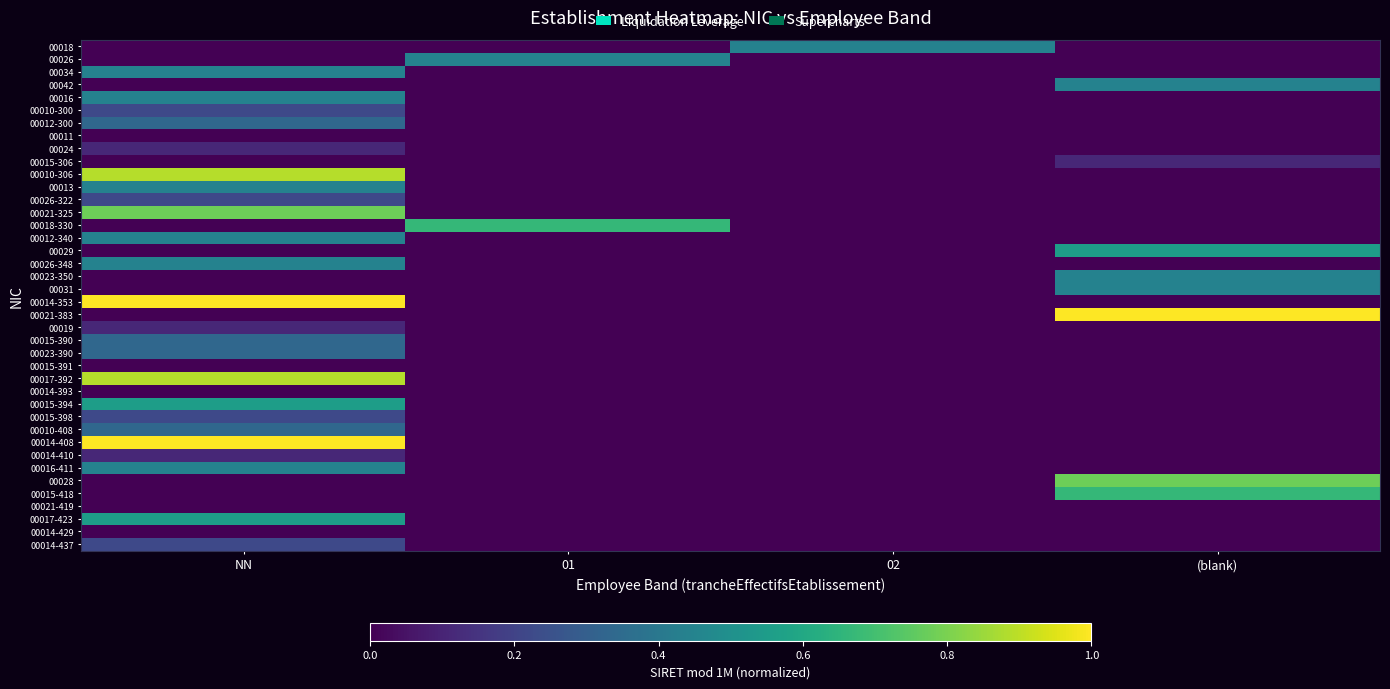

Rank the series at NN from lowest to highest value.

00018, 00026, 00042, 00015-306, 00018-330, 00029, 00023-350, 00031, 00021-383, 00014-393, 00028, 00015-418, 00021-419, 00011, 00014-429, 00015-391, 00014-410, 00019, 00024, 00010-300, 00014-437, 00015-398, 00026-322, 00010-408, 00012-300, 00015-390, 00023-390, 00012-340, 00013, 00016, 00016-411, 00026-348, 00034, 00015-394, 00017-423, 00021-325, 00010-306, 00017-392, 00014-353, 00014-408